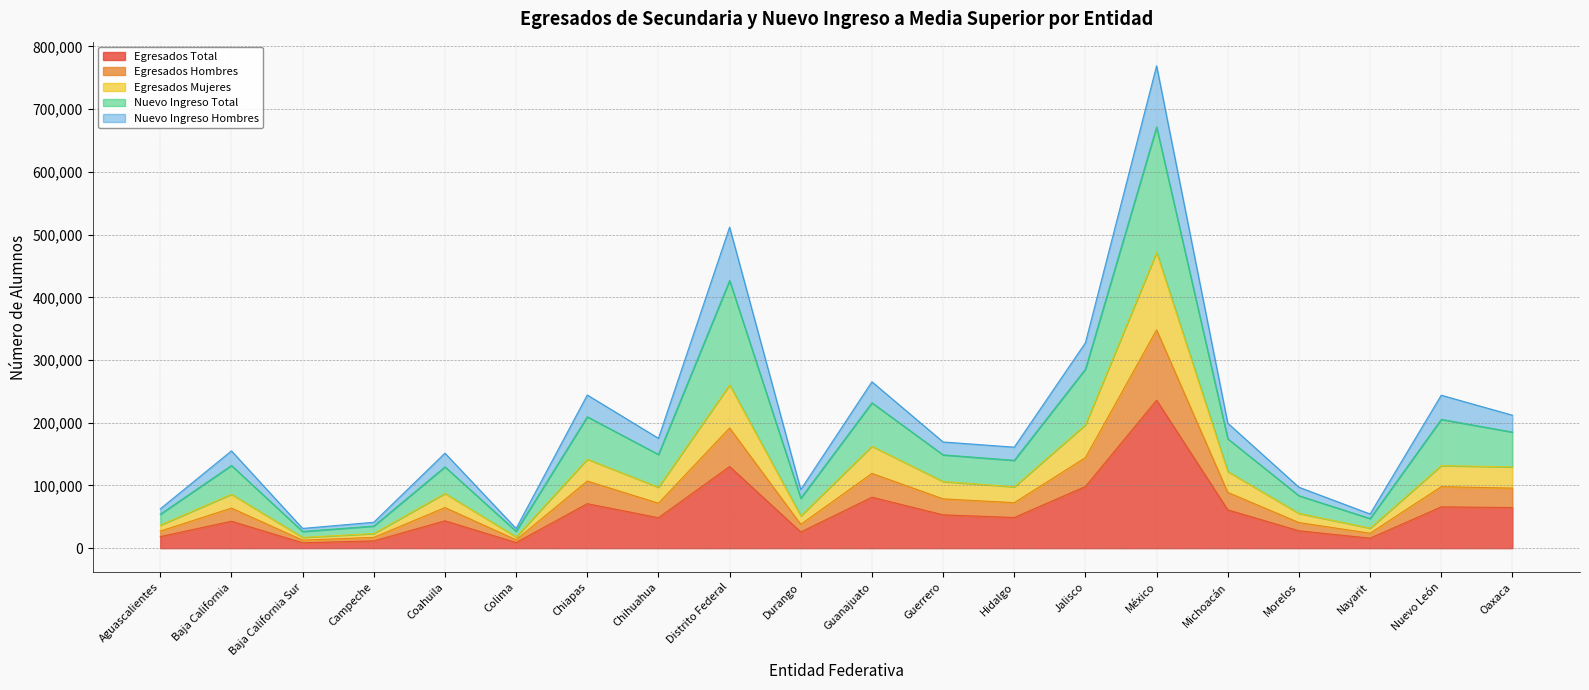

The value of Egresados Total at Guerrero is 26507. True or false?

False